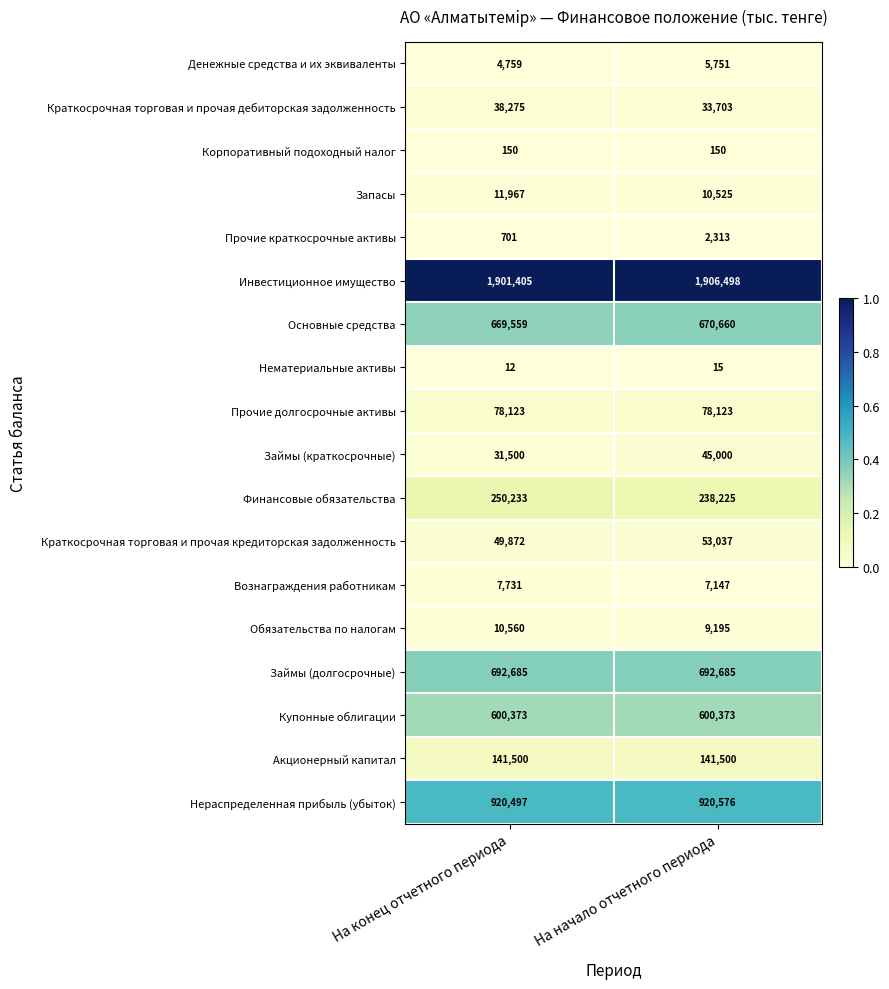

At which category does the chart reach its minimum across all series?

На конец отчетного периода